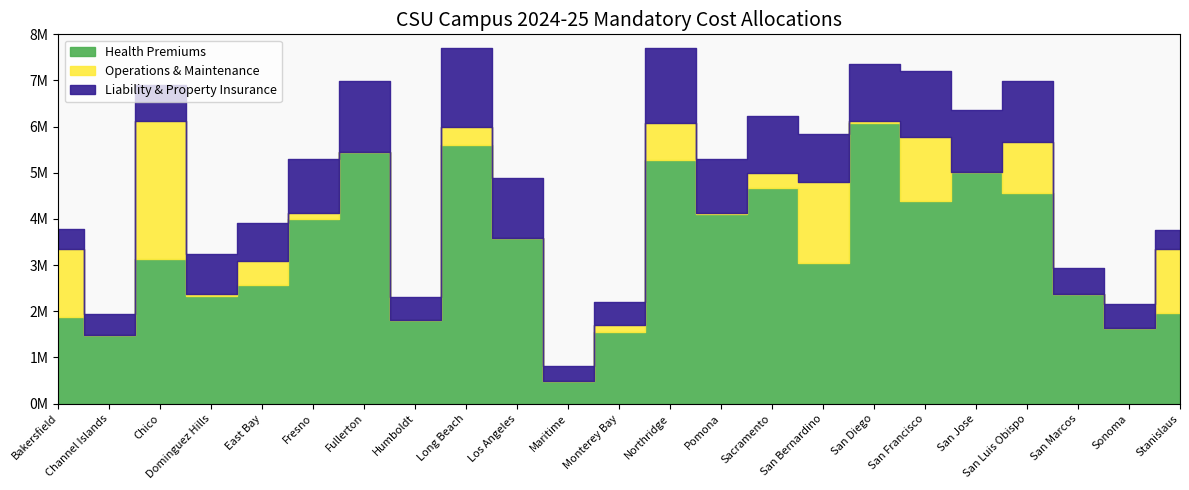

True or false: Liability & Property Insurance and Health Premiums intersect in this chart.

False